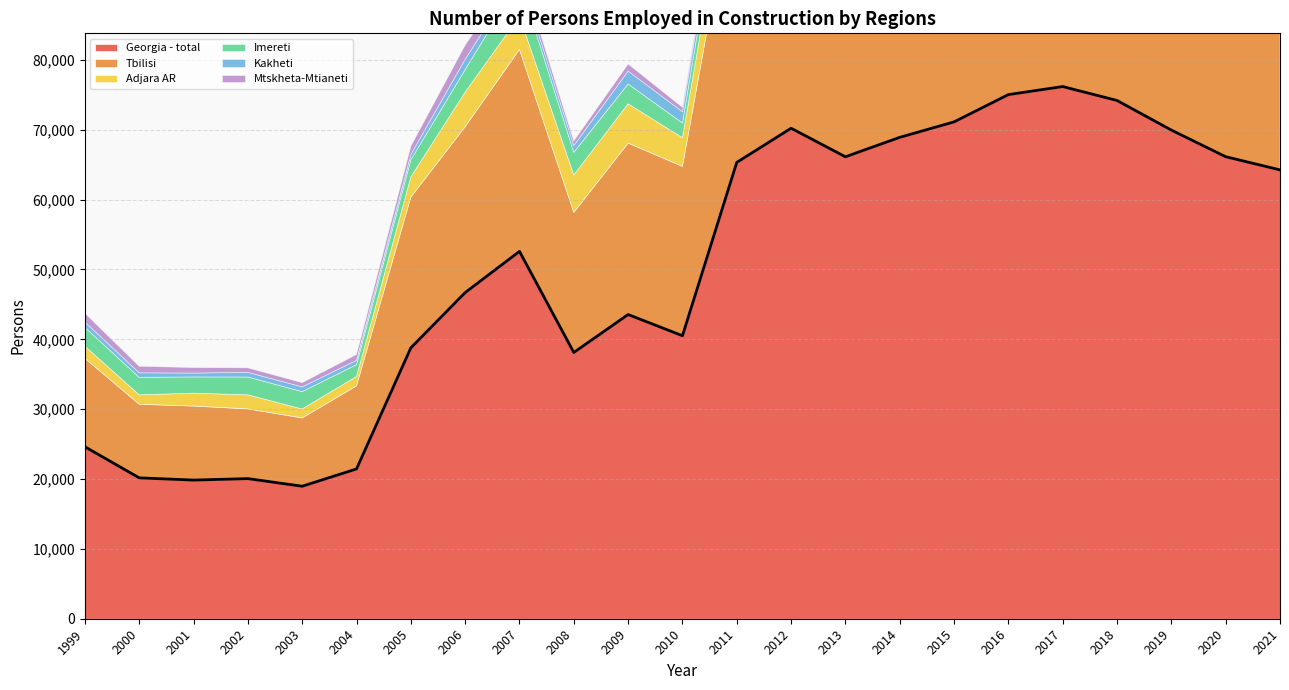

At which category is the sum across all series the highest?

2017